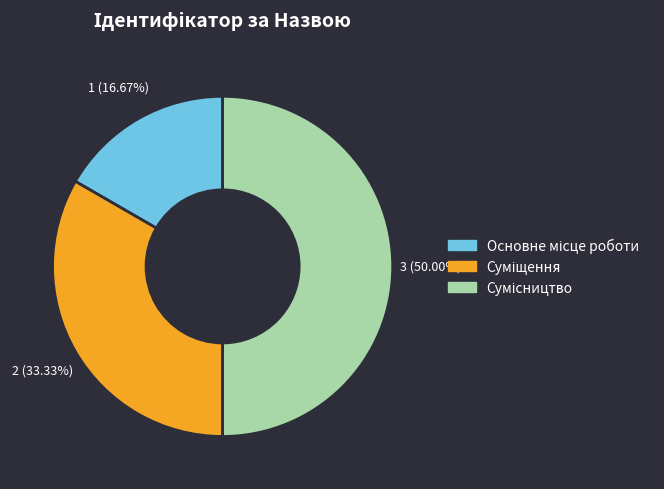

What is the total percentage of Сумісництво and Суміщення?

83.3%